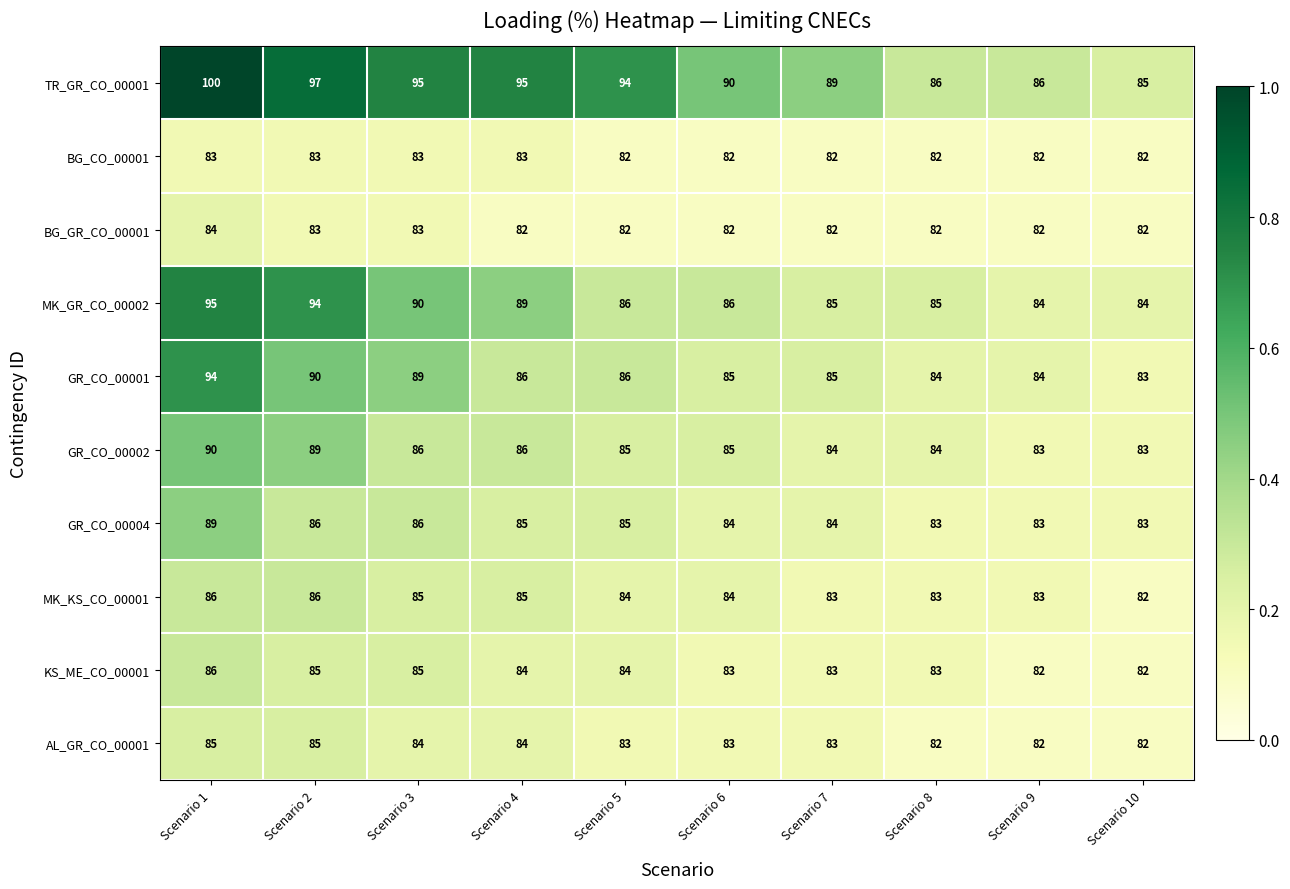

Which series has the largest total across all categories?

TR_GR_CO_00001